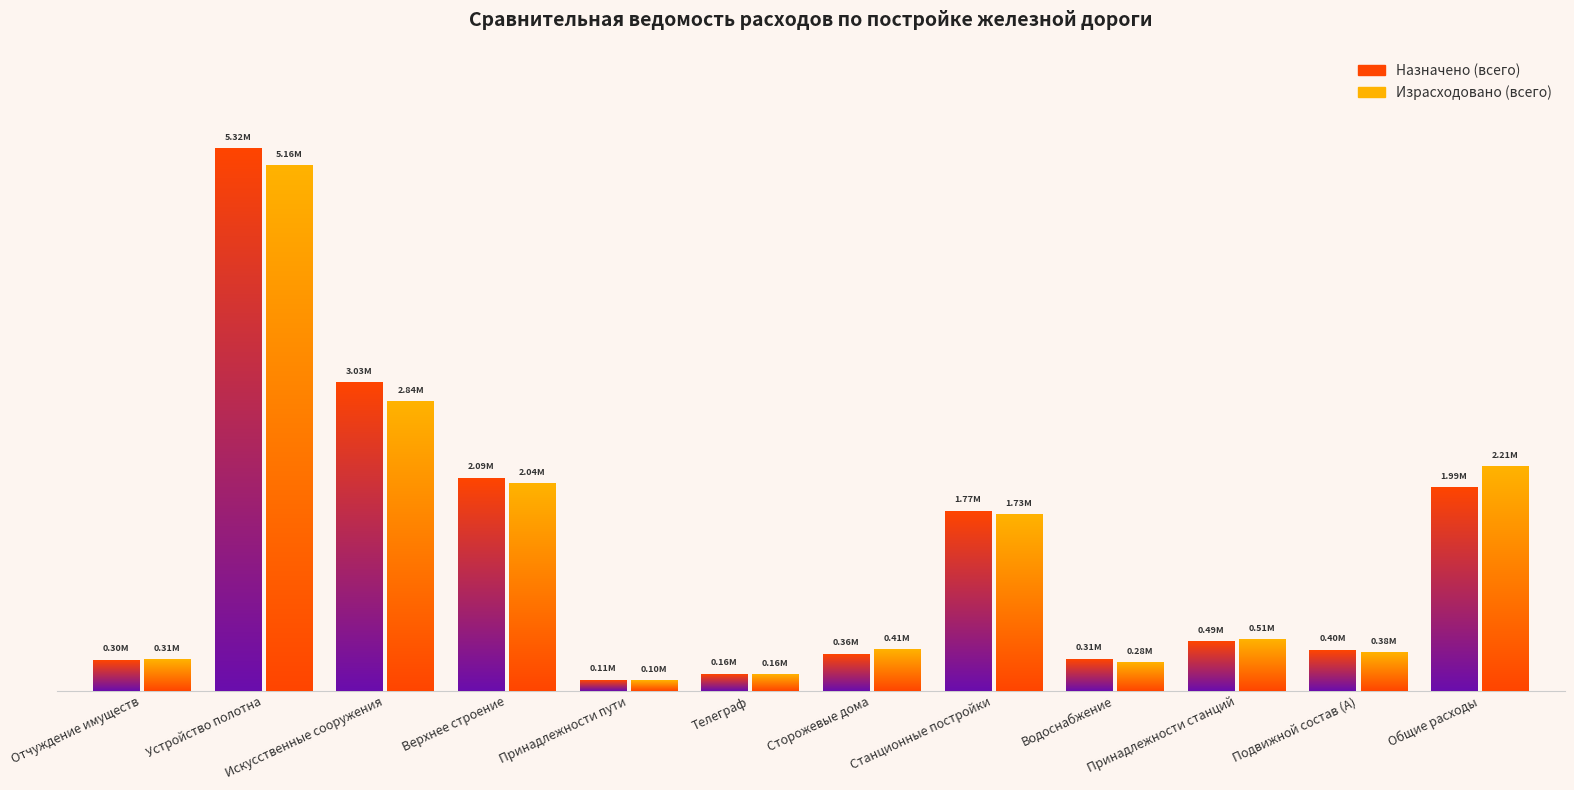

How many bars are there in total?

24